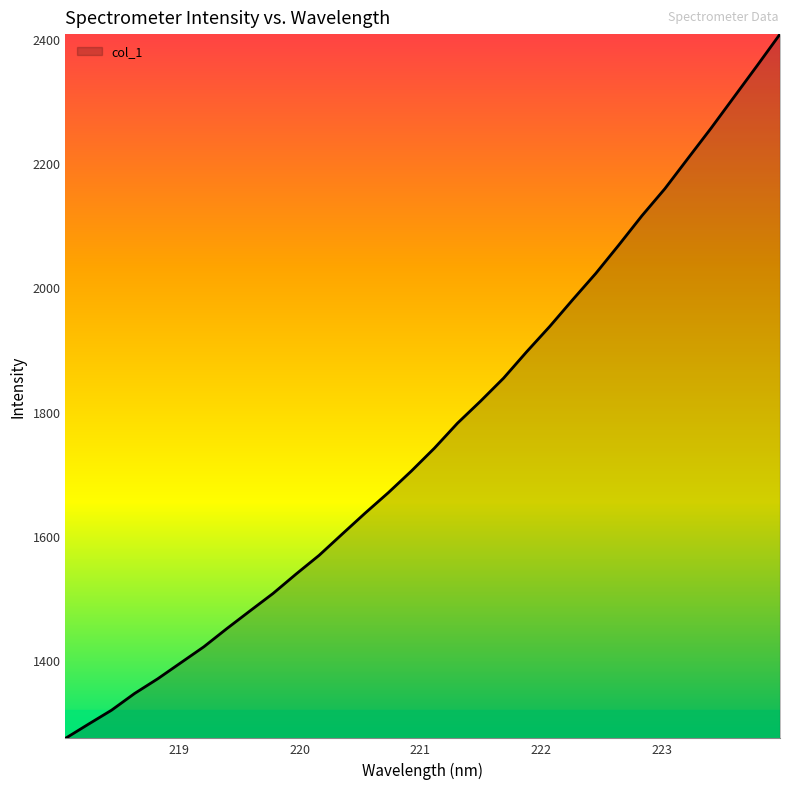

Count the number of categories in the chart.

32